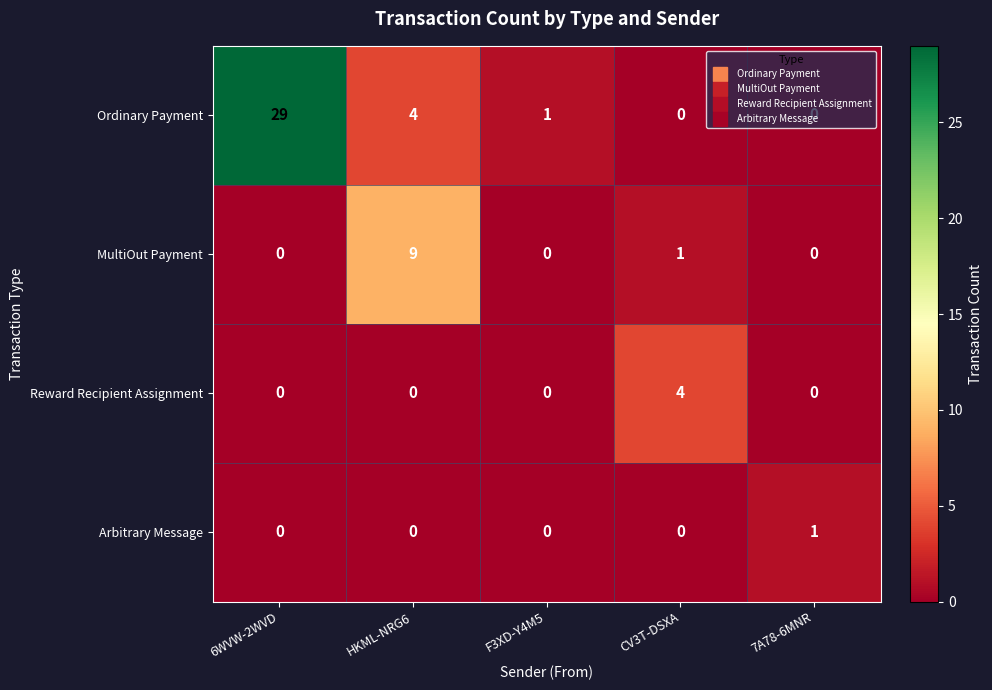

True or false: Ordinary Payment has a value of 1 at F3XD-Y4M5.

True